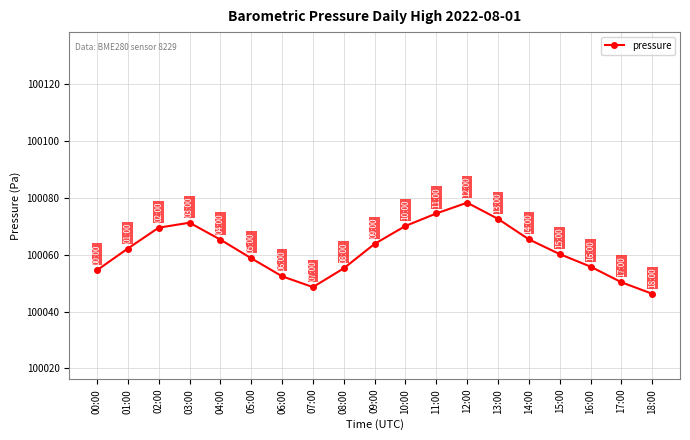

What is the ratio of the value at 12:00 to the value at 03:00?

1.0